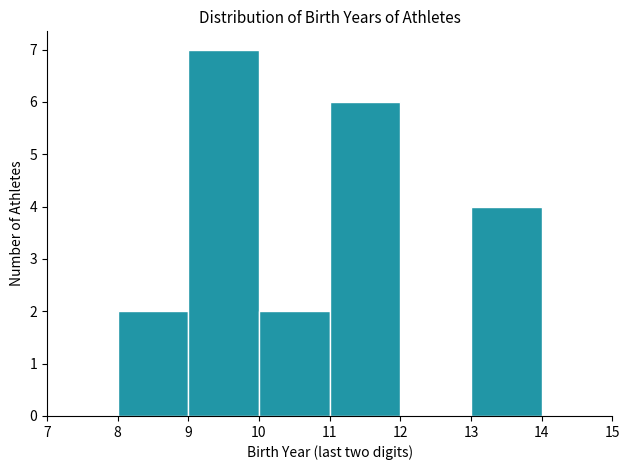

What is the height of the bar covering 8 to 9 on the x-axis? The values are not printed on the chart, so give them approximately, as read against the axis.

2